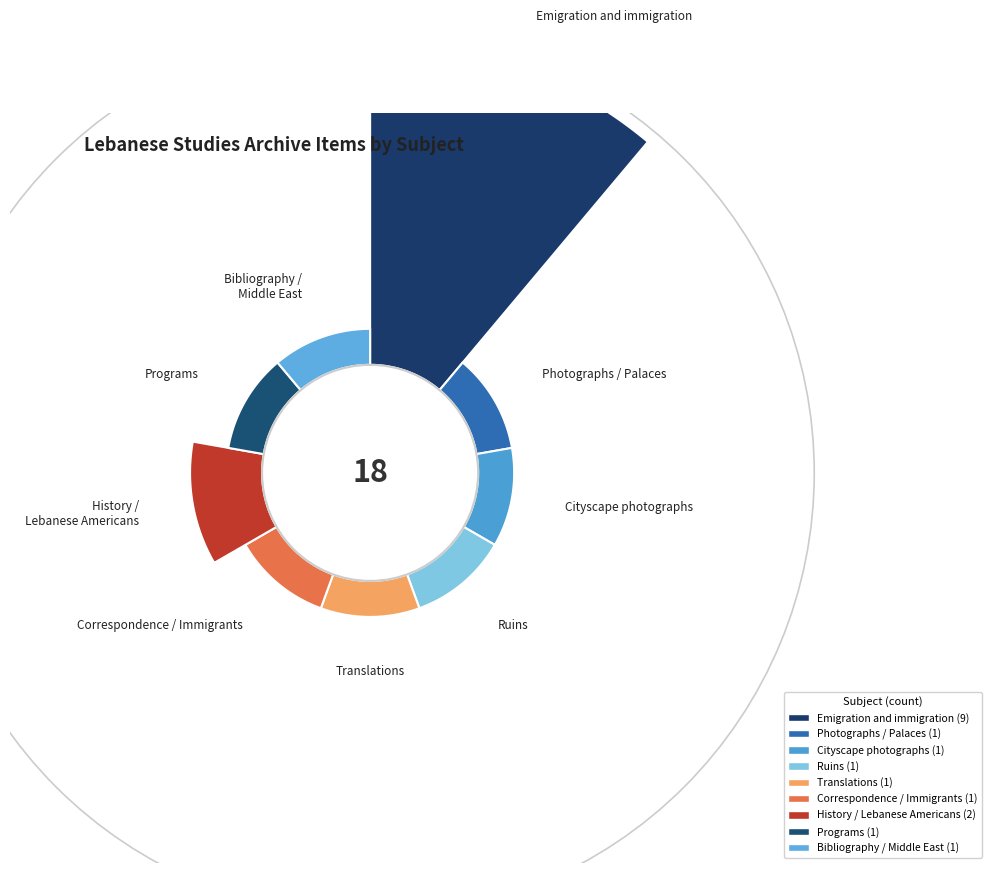

To the nearest percent, what is the difference between the largest and smallest slice percentages?

44%